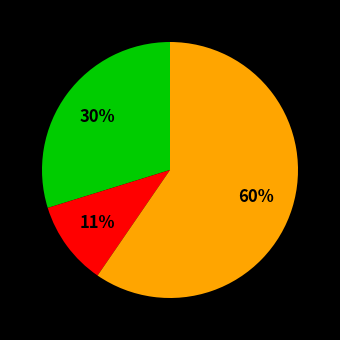

To the nearest percent, what is the average slice percentage?

33%